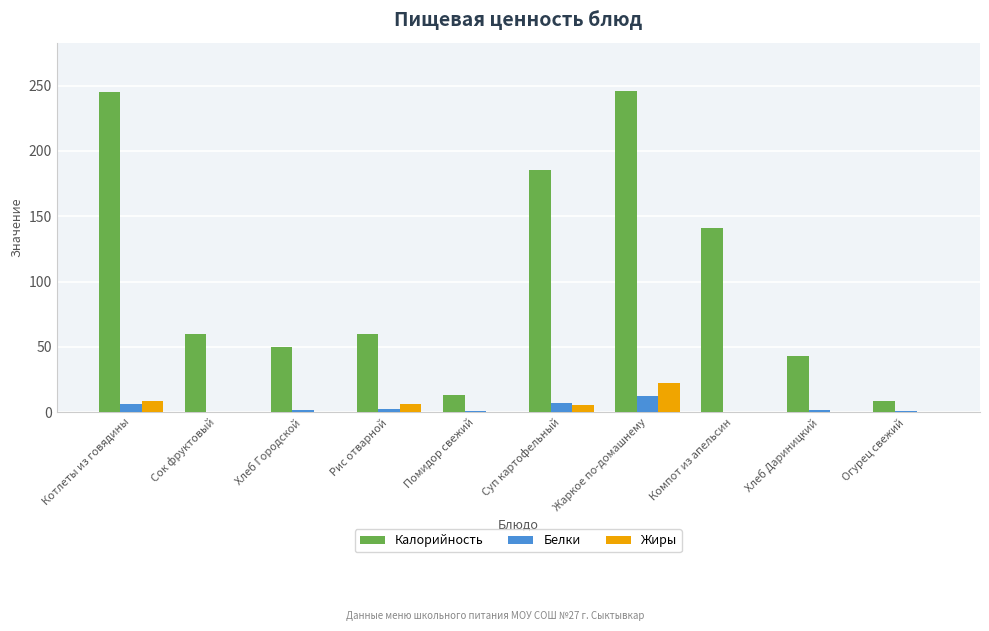

Are the bars grouped side by side (vs. stacked)?

Yes